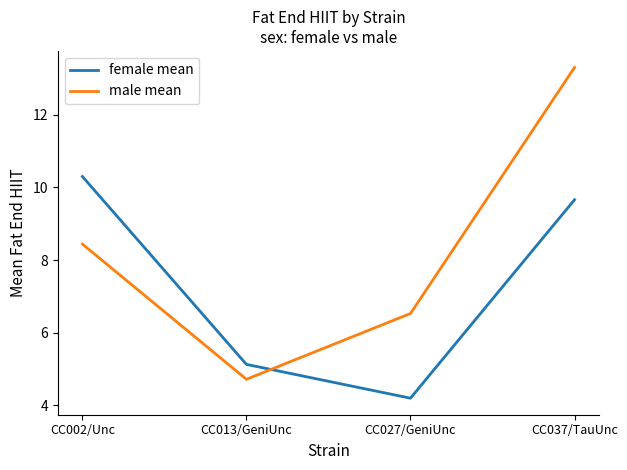

What is the maximum value shown in the chart?

13.3